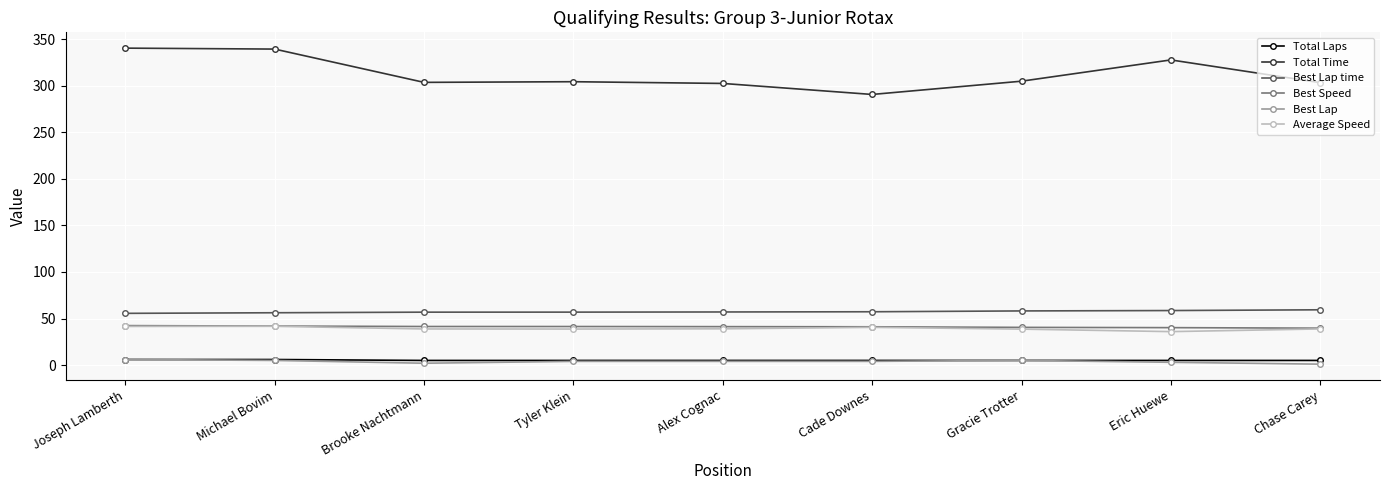

What is the difference between the Total Time values at Michael Bovim and Tyler Klein?

35.0